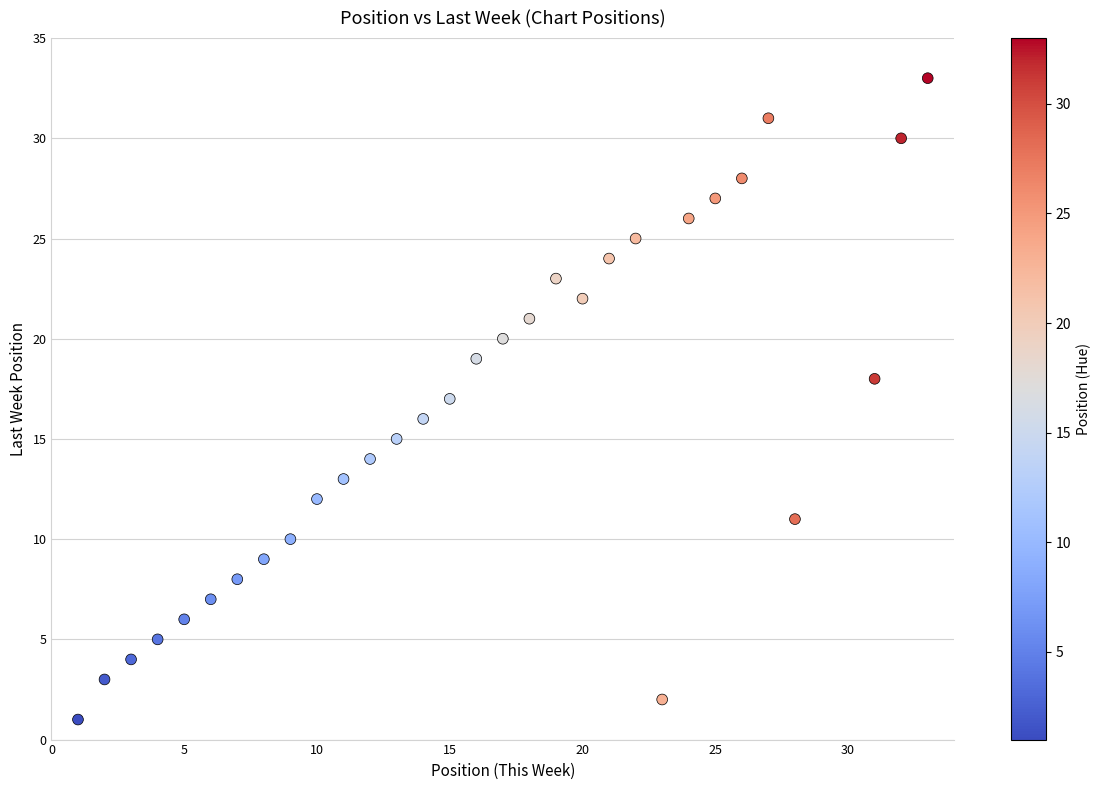

What is the range of X values (max minus min)?

32